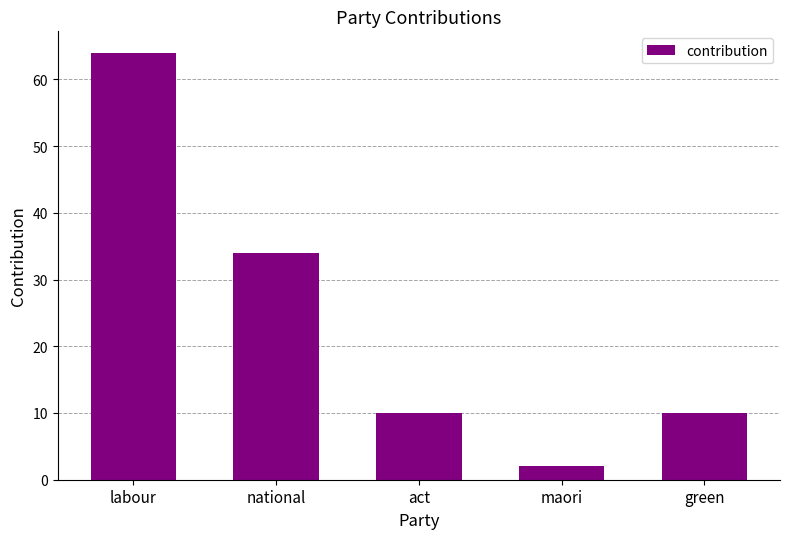

At which label is the value closest to 33?

national